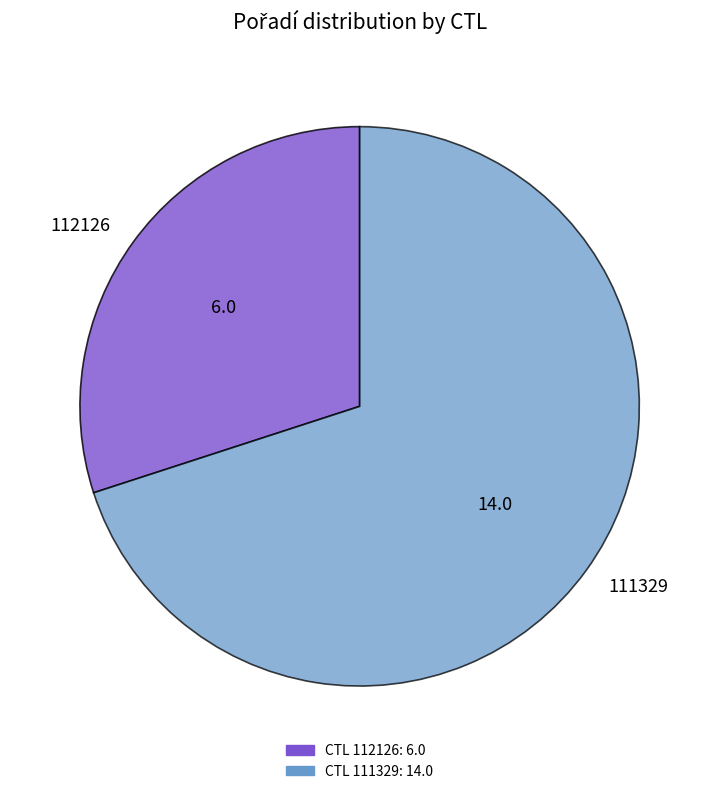

Which slice represents more than half of the pie?

111329